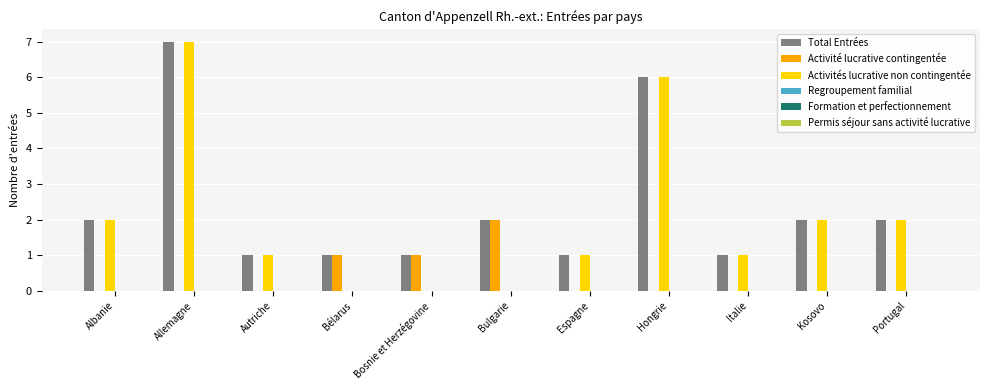

Which series has the largest total across all categories?

Total Entrées